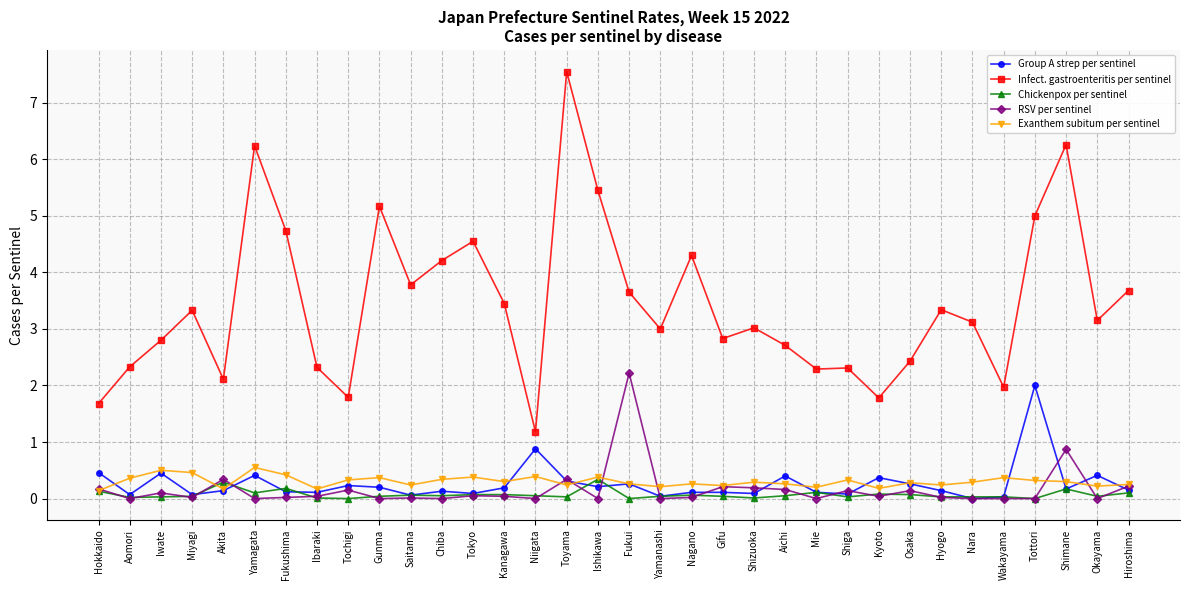

At which category is the sum across all series the highest?

Toyama